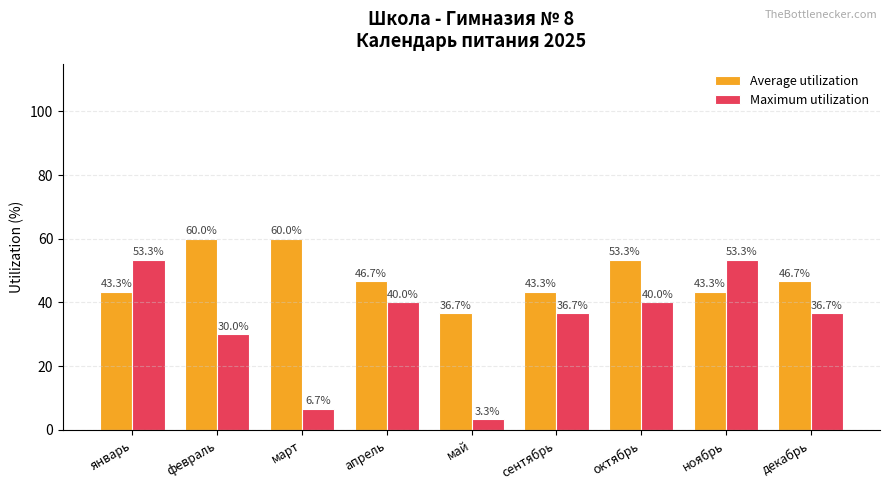

What is the average value of the Average utilization series?

48.1